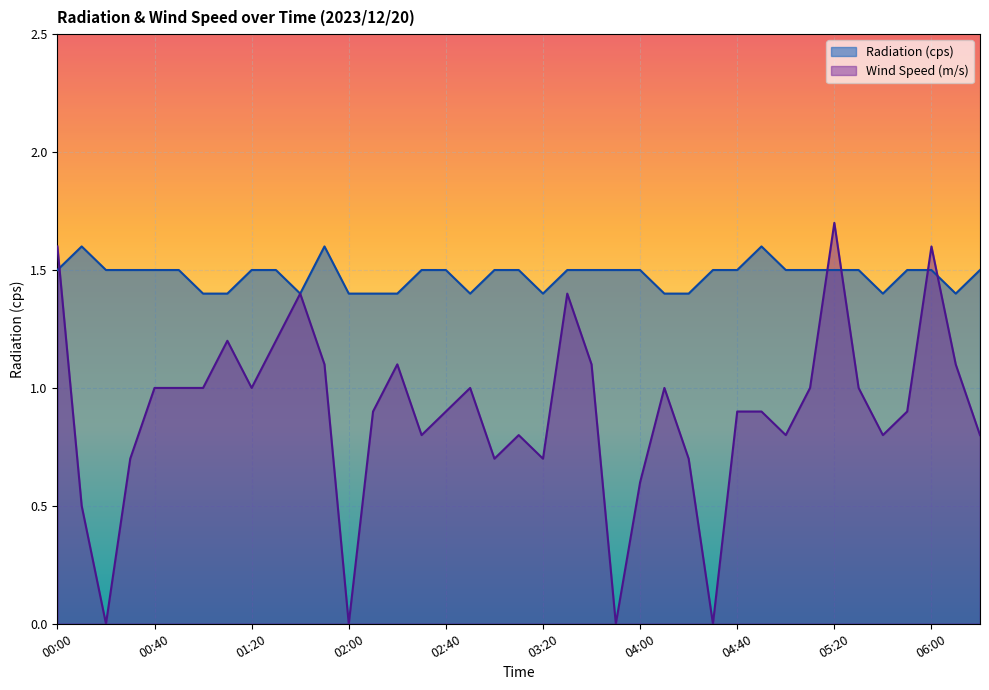

What is the maximum value shown in the chart?

1.7